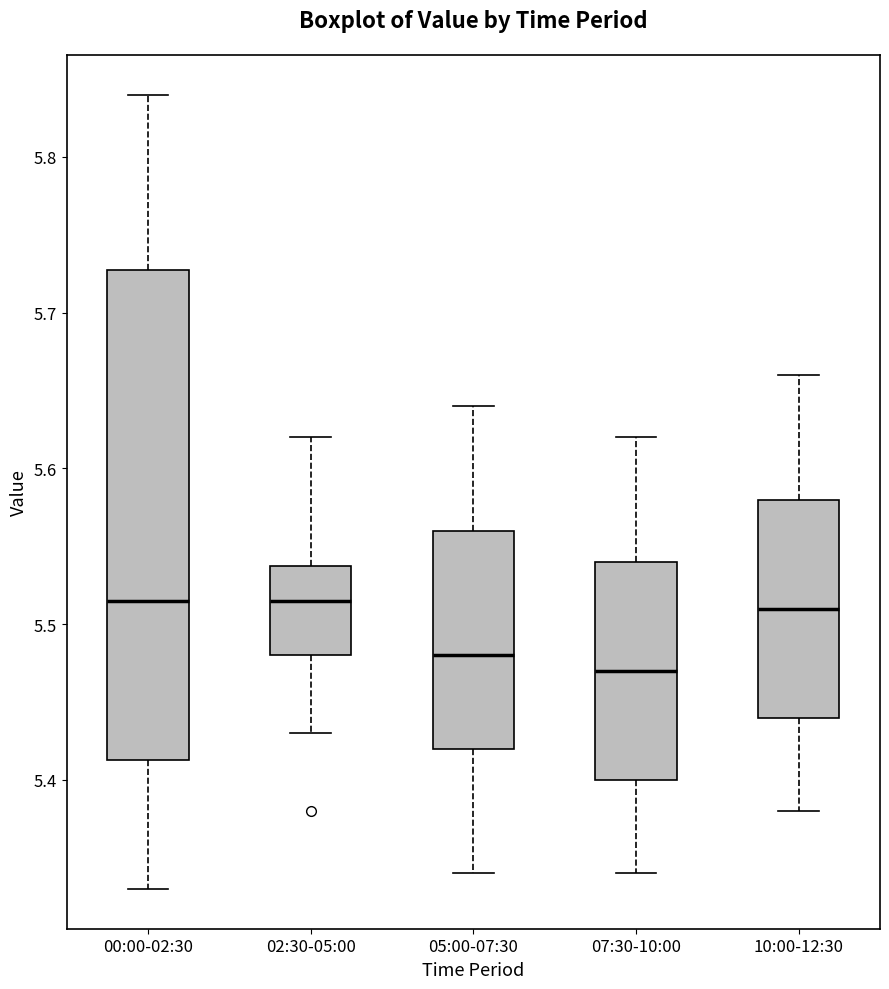

Where is the upper edge of the box for 02:30-05:00 on the y-axis? The values are not printed on the chart, so give them approximately, as read against the axis.

5.54